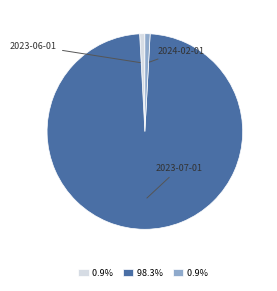

Is the sum of 2023-06-01 and 2024-02-01 greater than half?

No